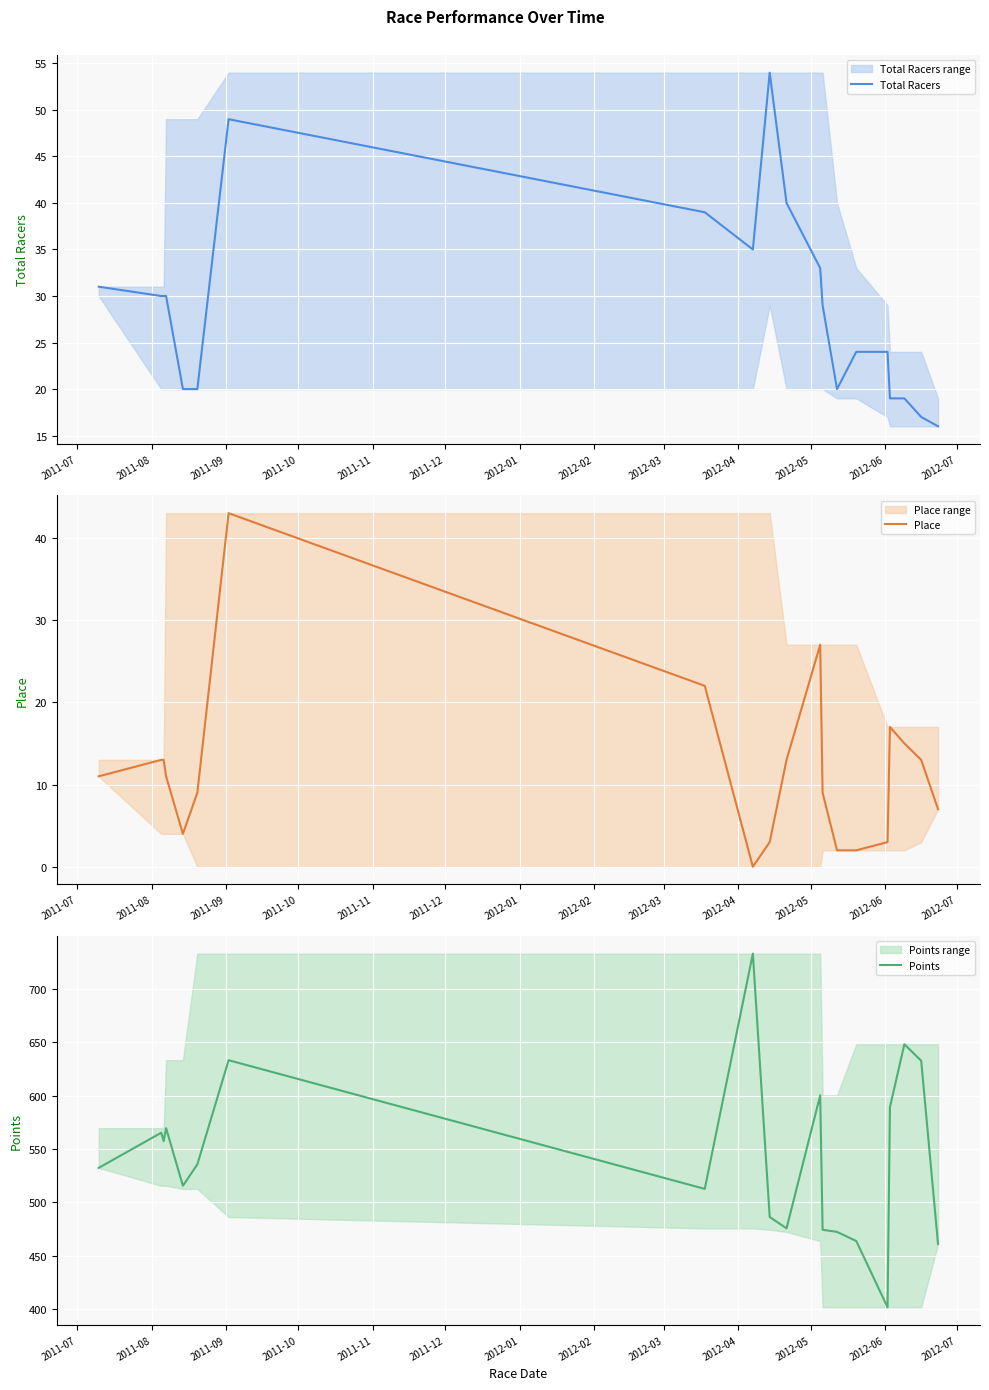

What are all the series names shown in the legend?

Total Racers, Place, Points